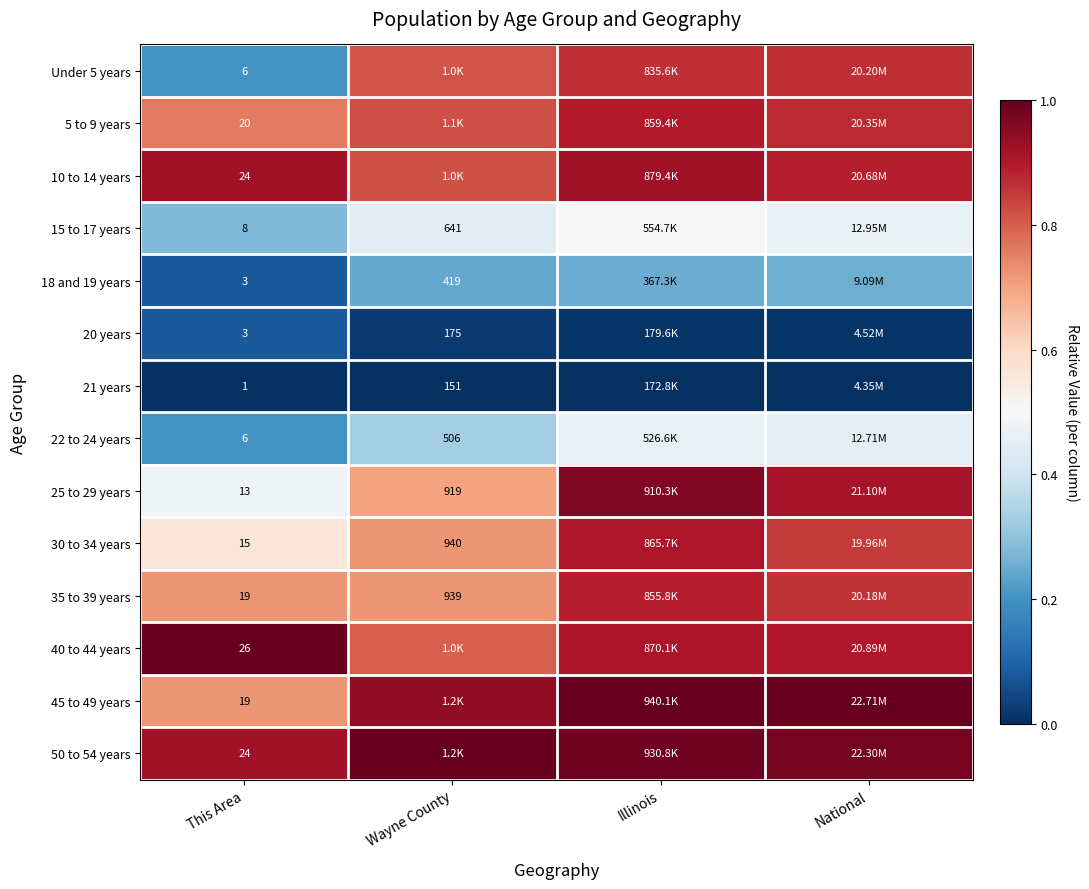

Is the value of 21 years at This Area greater than the value of 22 to 24 years at This Area?

No